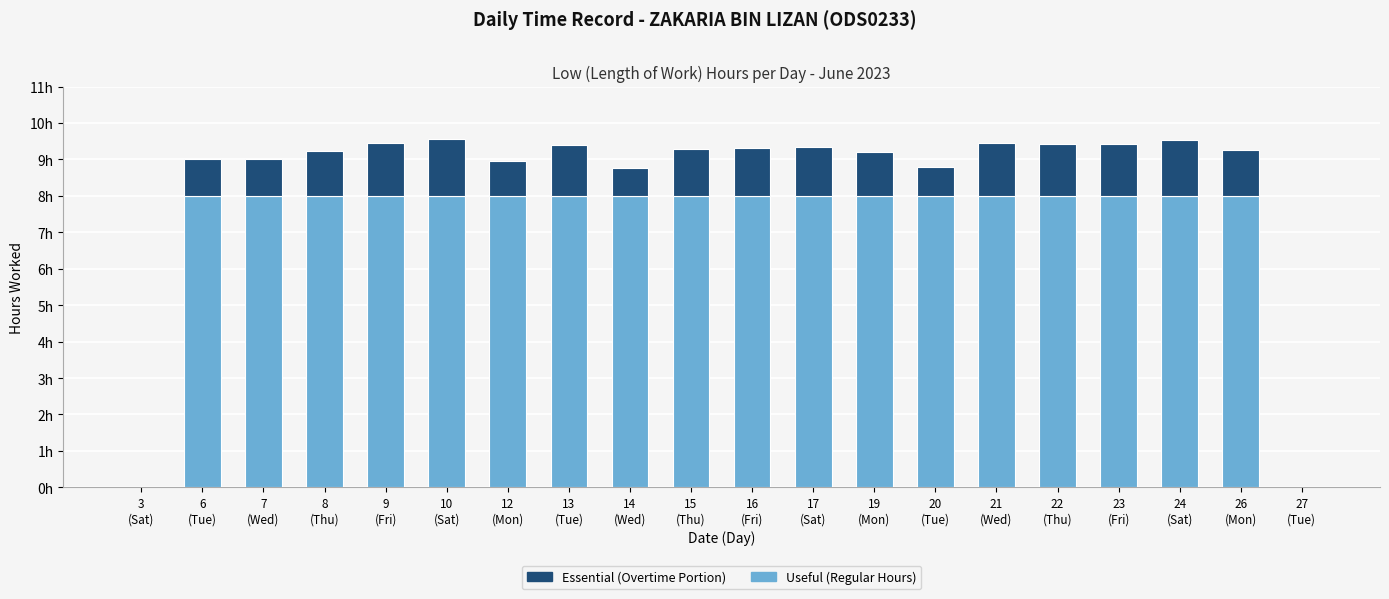

Reading left to right, extract all data points from this chart.

Low (Length of Work): 3
(Sat)=0.0	6
(Tue)=9.0	7
(Wed)=9.0	8
(Thu)=9.2	9
(Fri)=9.4	10
(Sat)=9.6	12
(Mon)=8.9	13
(Tue)=9.4	14
(Wed)=8.8	15
(Thu)=9.3	16
(Fri)=9.3	17
(Sat)=9.3	19
(Mon)=9.2	20
(Tue)=8.8	21
(Wed)=9.4	22
(Thu)=9.4	23
(Fri)=9.4	24
(Sat)=9.5	26
(Mon)=9.2	27
(Tue)=0.0
Useful (Regular Hours): 3
(Sat)=0.0	6
(Tue)=8.0	7
(Wed)=8.0	8
(Thu)=8.0	9
(Fri)=8.0	10
(Sat)=8.0	12
(Mon)=8.0	13
(Tue)=8.0	14
(Wed)=8.0	15
(Thu)=8.0	16
(Fri)=8.0	17
(Sat)=8.0	19
(Mon)=8.0	20
(Tue)=8.0	21
(Wed)=8.0	22
(Thu)=8.0	23
(Fri)=8.0	24
(Sat)=8.0	26
(Mon)=8.0	27
(Tue)=0.0
Essential (Overtime Portion): 3
(Sat)=0.0	6
(Tue)=1.0	7
(Wed)=1.0	8
(Thu)=1.2	9
(Fri)=1.4	10
(Sat)=1.6	12
(Mon)=0.9	13
(Tue)=1.4	14
(Wed)=0.8	15
(Thu)=1.3	16
(Fri)=1.3	17
(Sat)=1.3	19
(Mon)=1.2	20
(Tue)=0.8	21
(Wed)=1.4	22
(Thu)=1.4	23
(Fri)=1.4	24
(Sat)=1.5	26
(Mon)=1.2	27
(Tue)=0.0